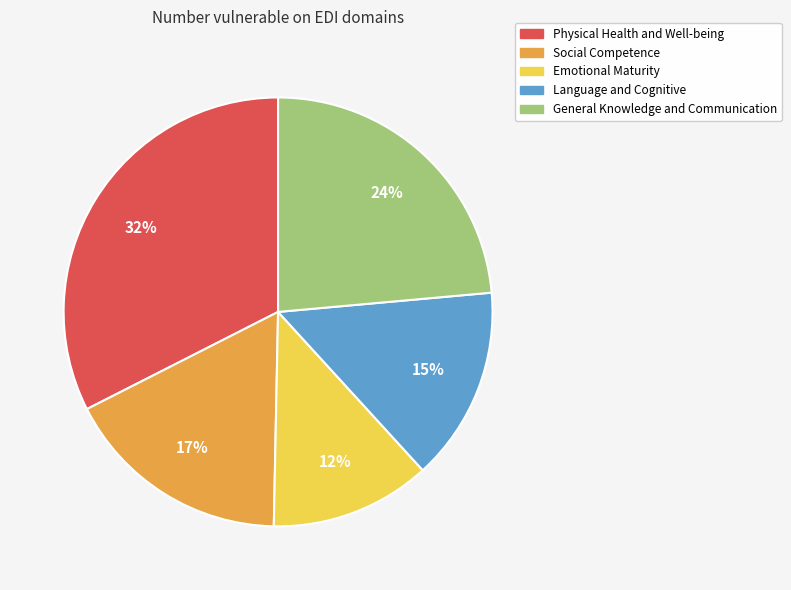

Is it true that Language and Cognitive is 8% of the pie?

False